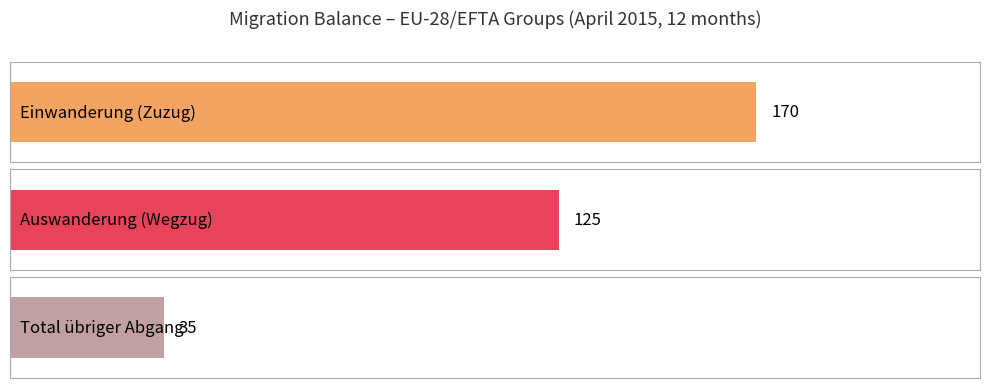

What value does the Auswanderung (Wegzug) series have at EU-28/EFTA?

125